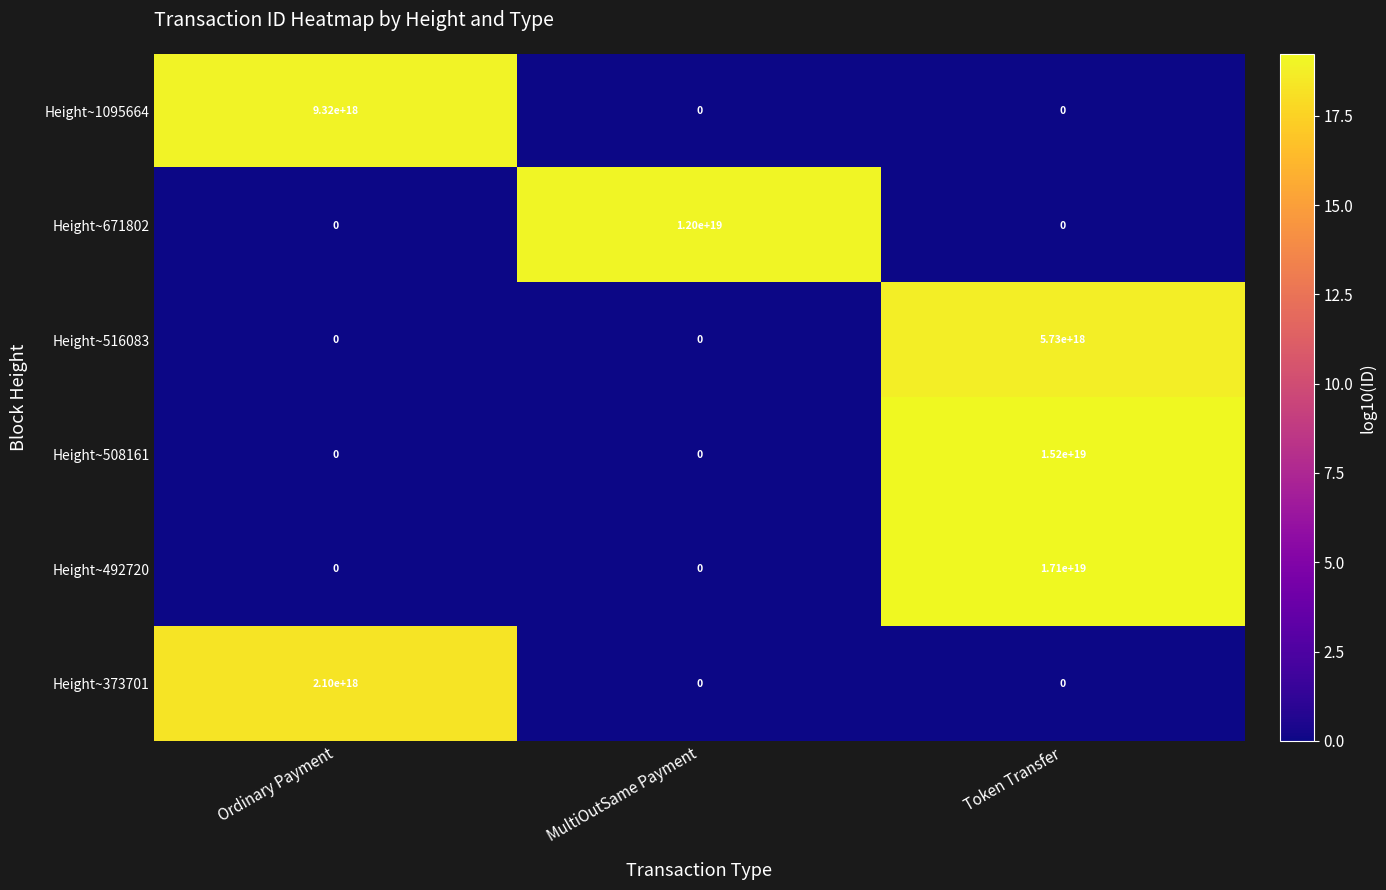

Between MultiOutSame Payment and Token Transfer, which series saw the biggest shift?

Height~492720